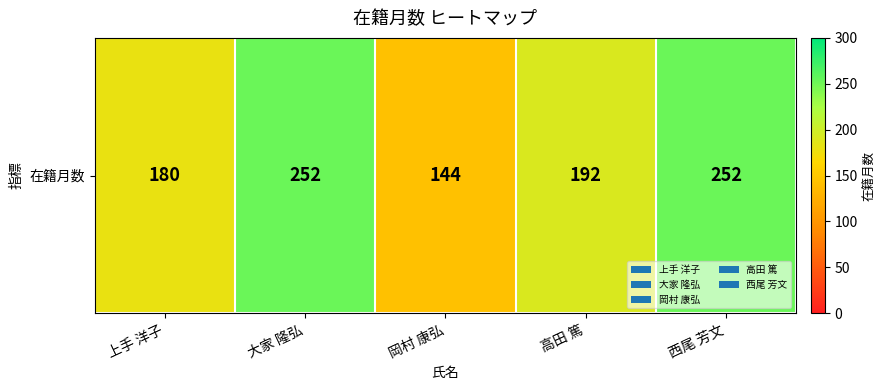

Which category has the lowest value across all series?

岡村 康弘